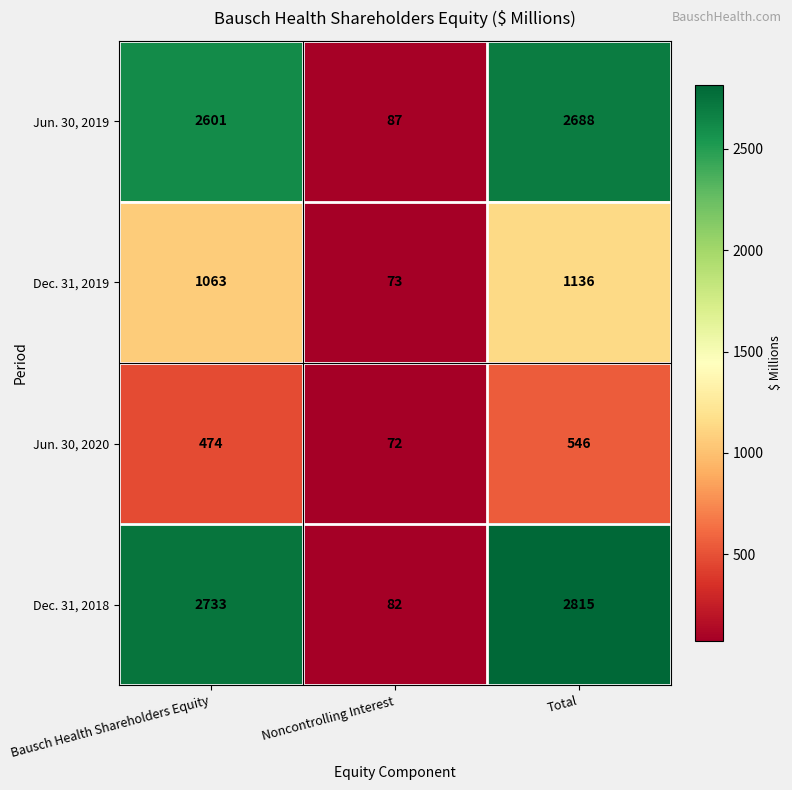

Which series has the largest range (max minus min)?

Dec. 31, 2018